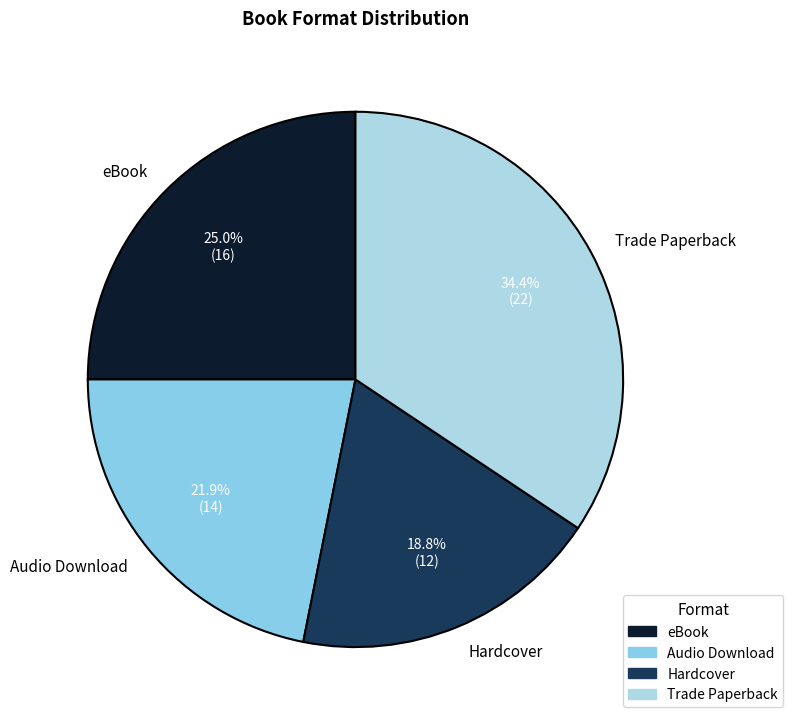

What percentage is the eBook slice, to the nearest percent?

25%